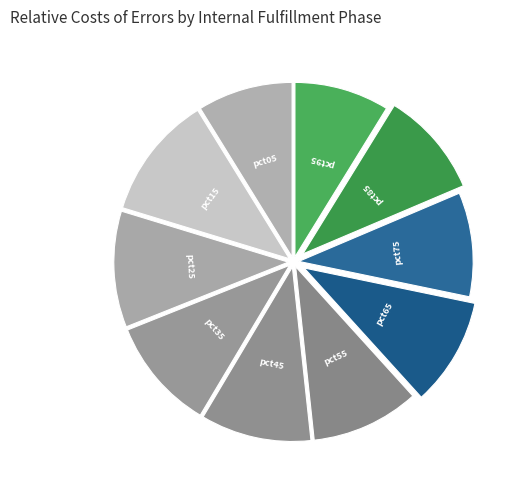

Does pct35 represent more than half of the total?

No